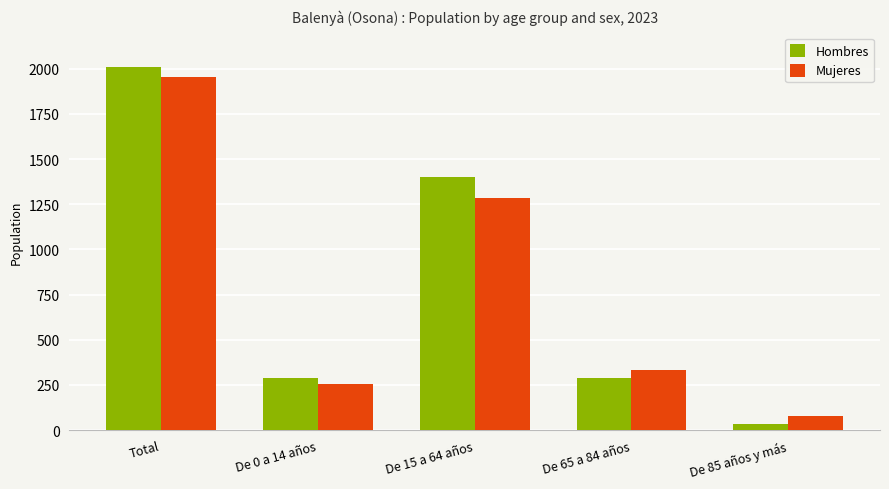

What is the spread (max minus min) of values at De 0 a 14 años?

29